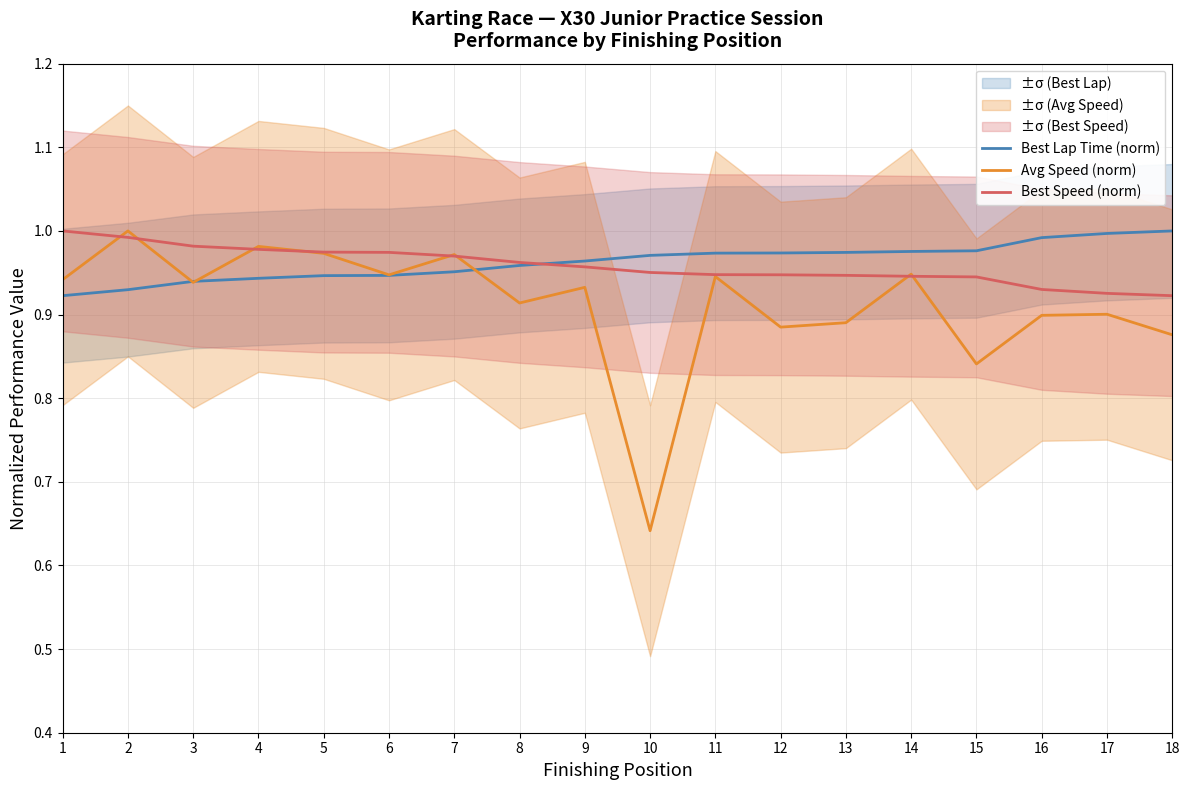

What is the value of the Best Lap Time (norm) point at the 14th from the left?

1.0